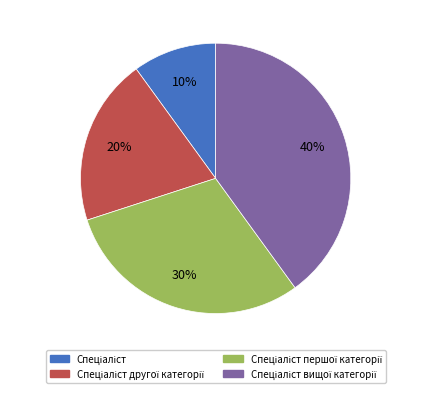

To the nearest percent, what is the average slice percentage?

25%